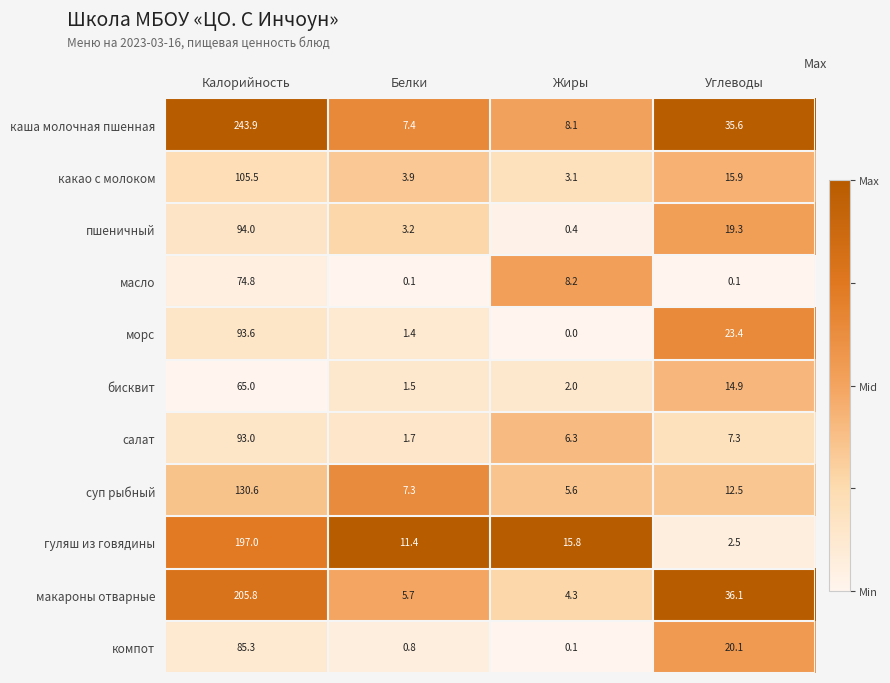

What value does the морс series have at Калорийность?

93.6